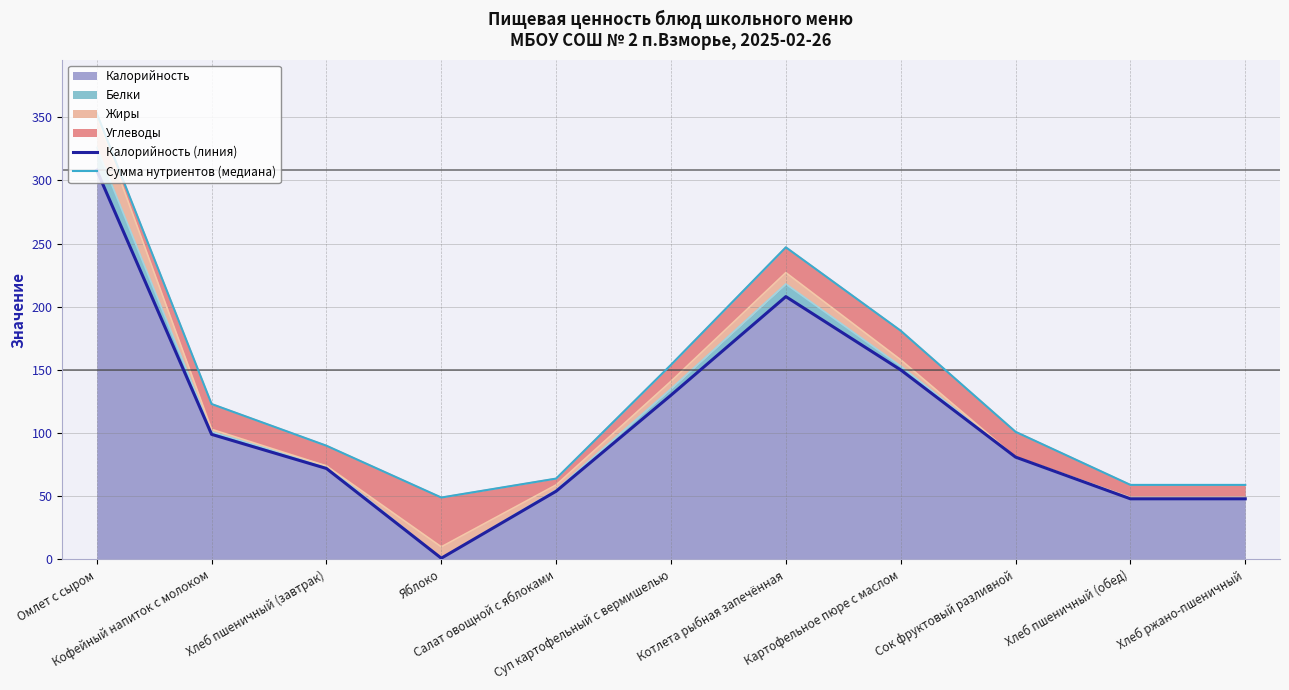

Which series has the largest total across all categories?

Сумма нутриентов (медиана)